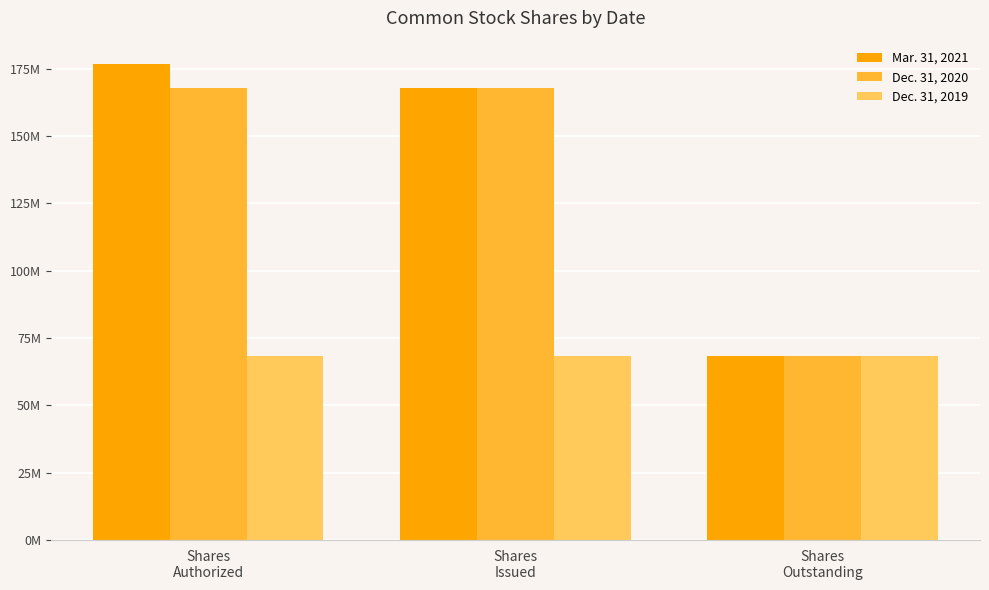

Count the Dec. 31, 2020 values in the range 68279182 to 168007960.

3